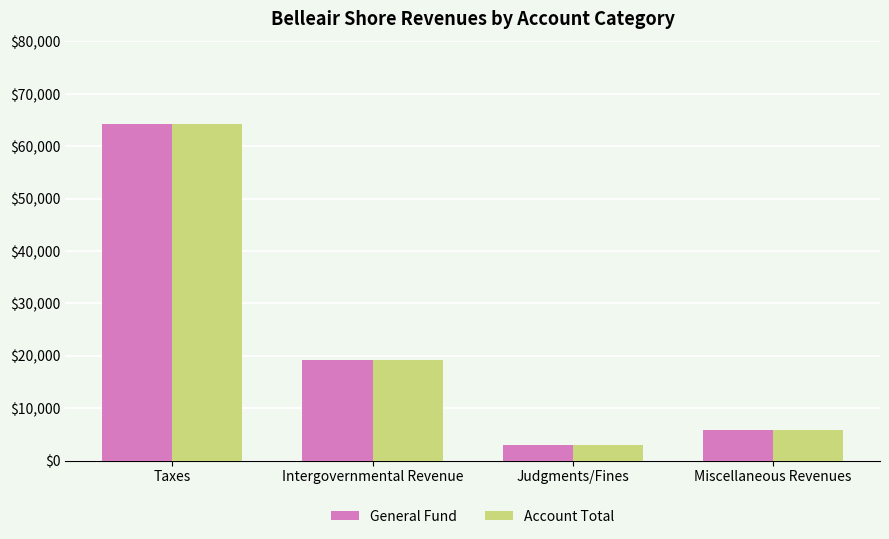

What is the approximate value of Account Total at Miscellaneous Revenues?

5741